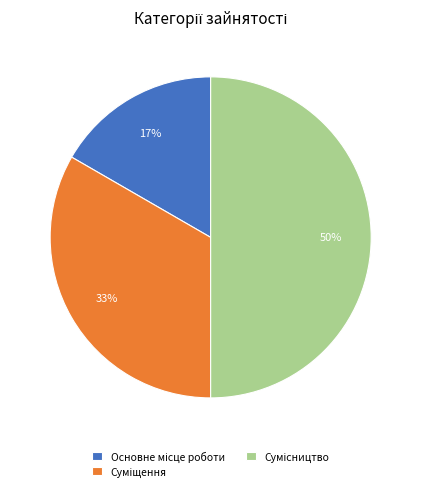

To the nearest percent, what is the difference between the largest and smallest slice percentages?

33%